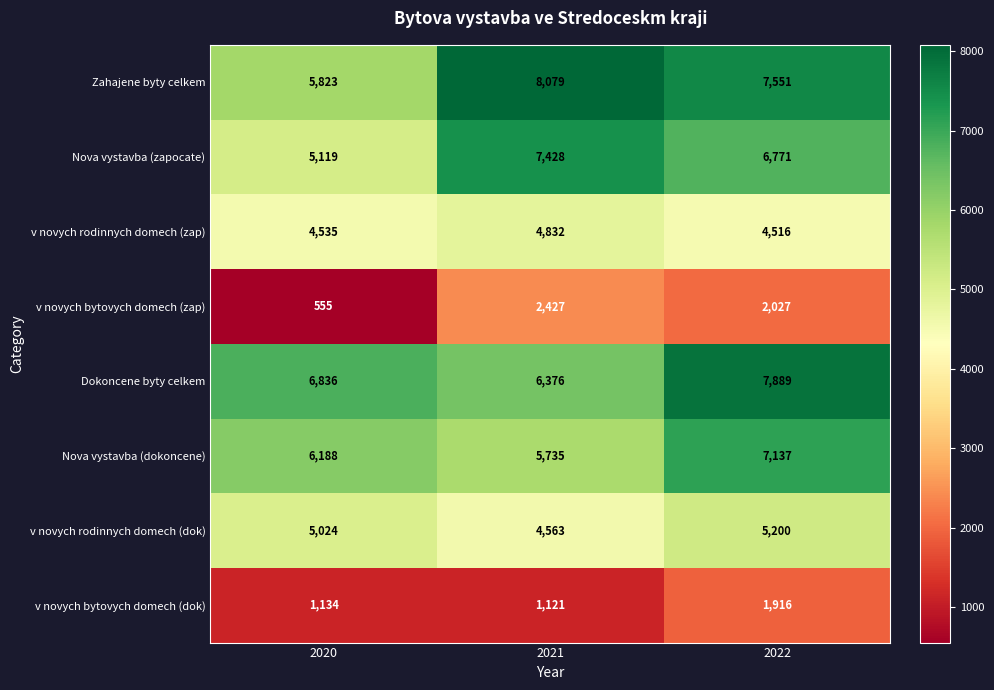

What is the maximum value shown in the chart?

8079